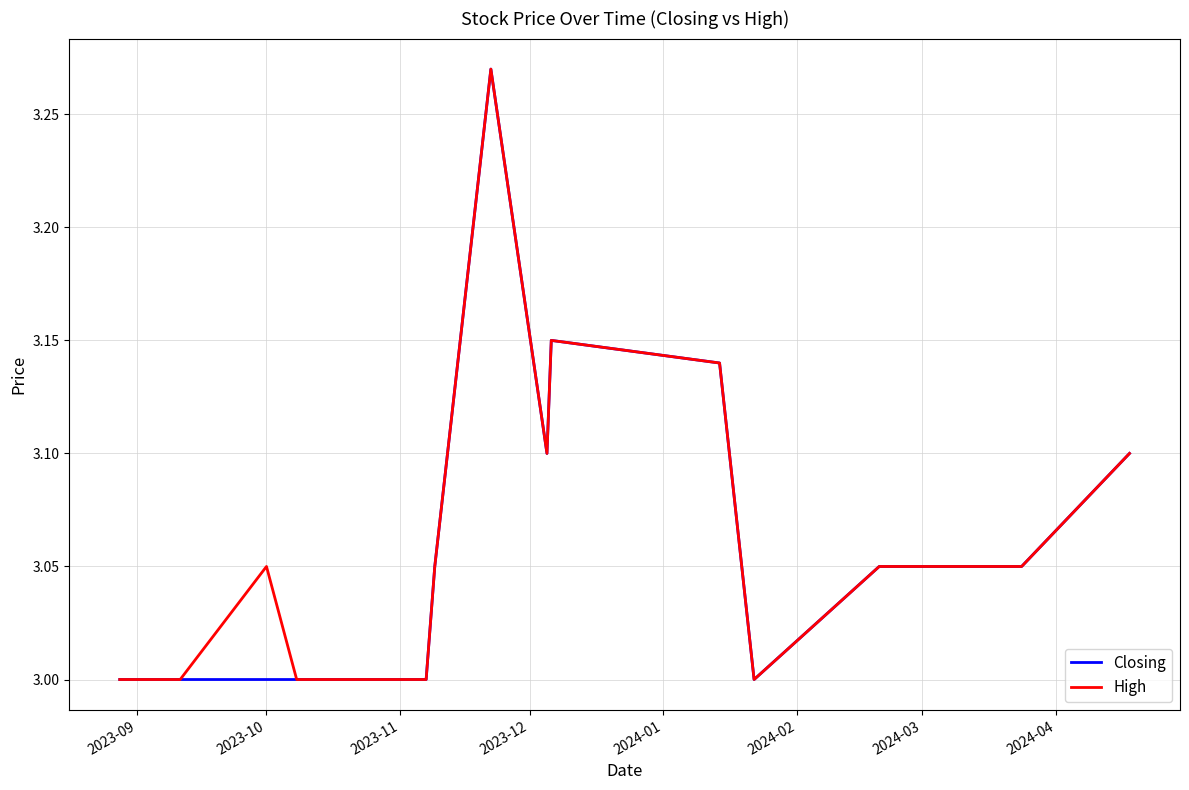

Which series has the largest total across all categories?

High